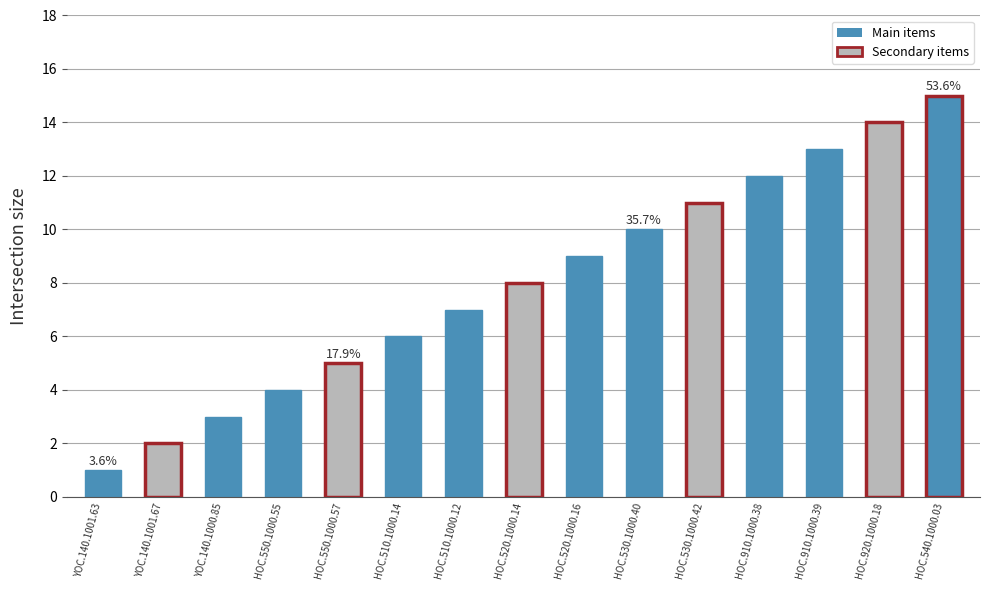

What is the greatest value displayed?

15